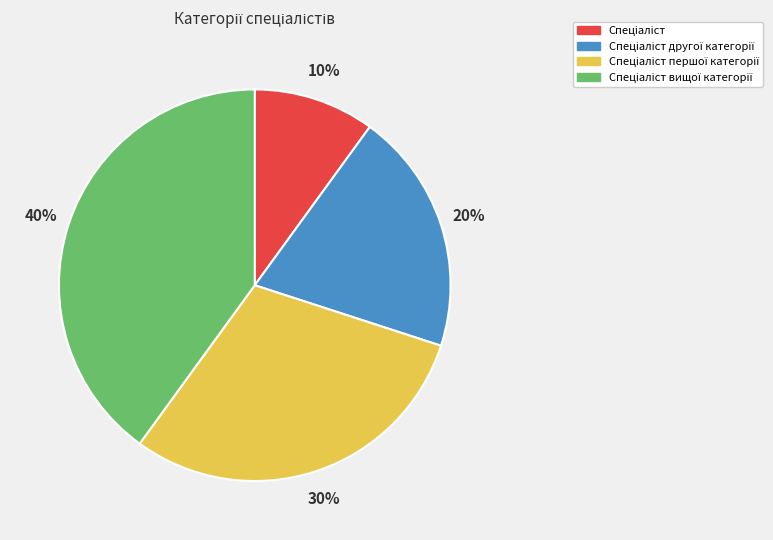

To the nearest percent, what is the average slice percentage?

25%